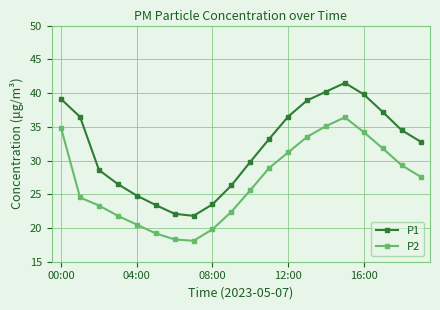

List the series in order of their overall mean, highest first.

P1, P2